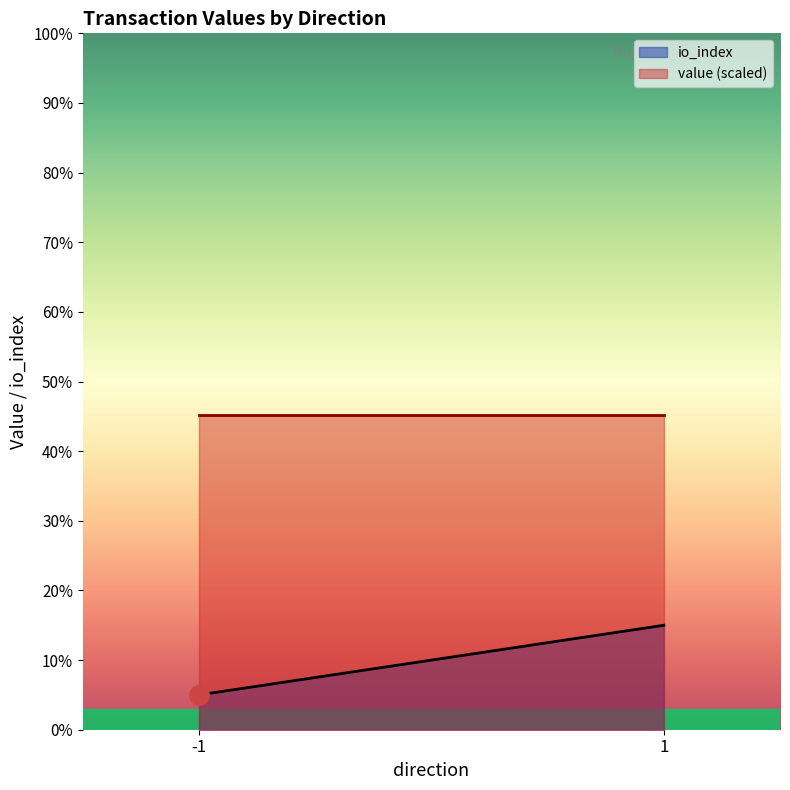

The value of value at -1 is 11.9. True or false?

False